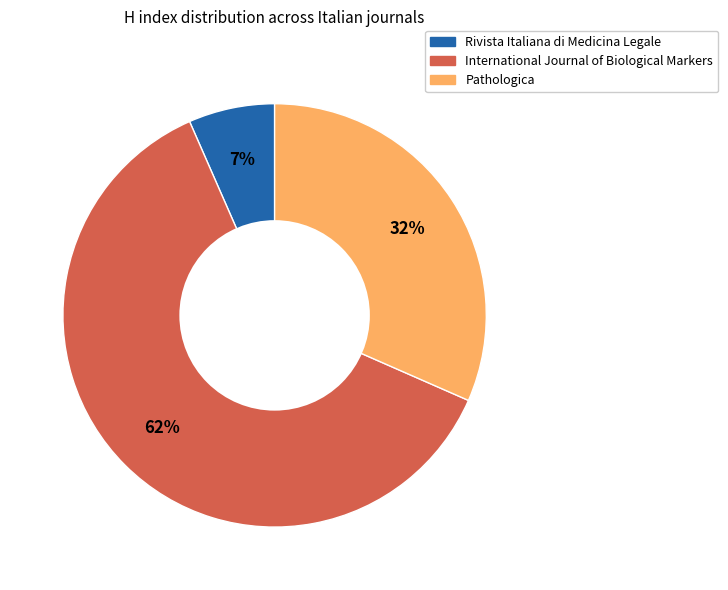

What is the largest slice in the pie chart?

International Journal of Biological Markers